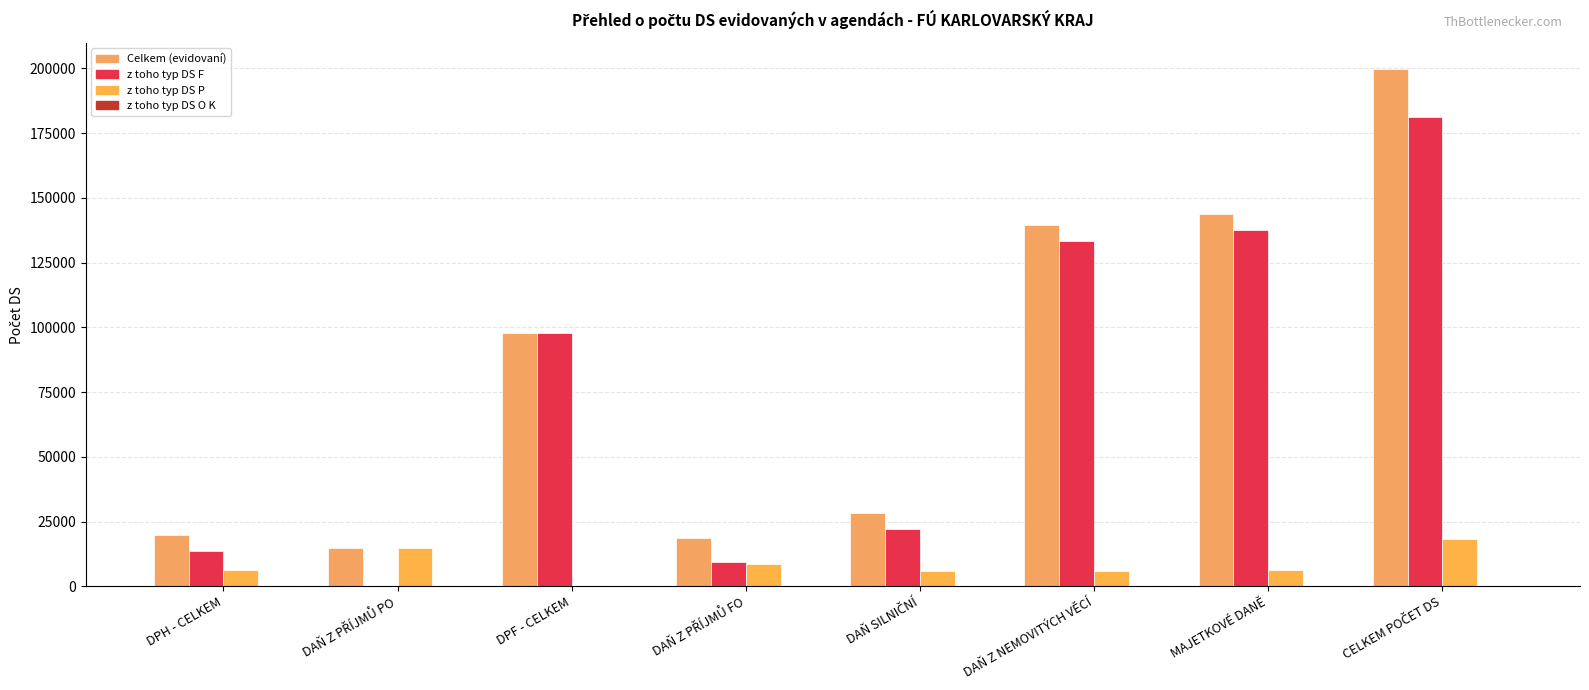

What is the difference between the highest and lowest values at DAŇ Z NEMOVITÝCH VĚCÍ?

139328